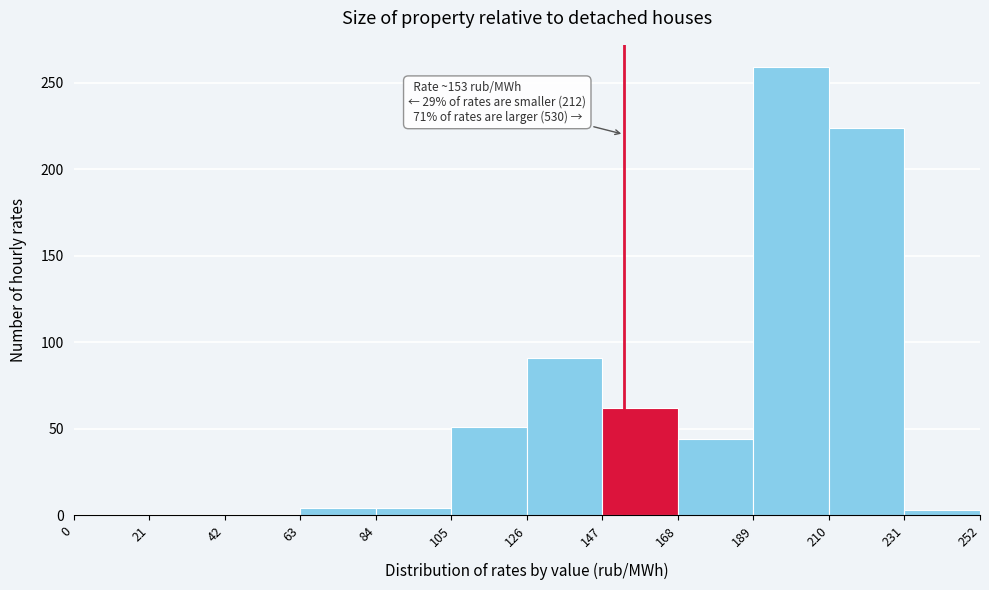

Over which range of the x-axis is the bar tallest?

189 to 210